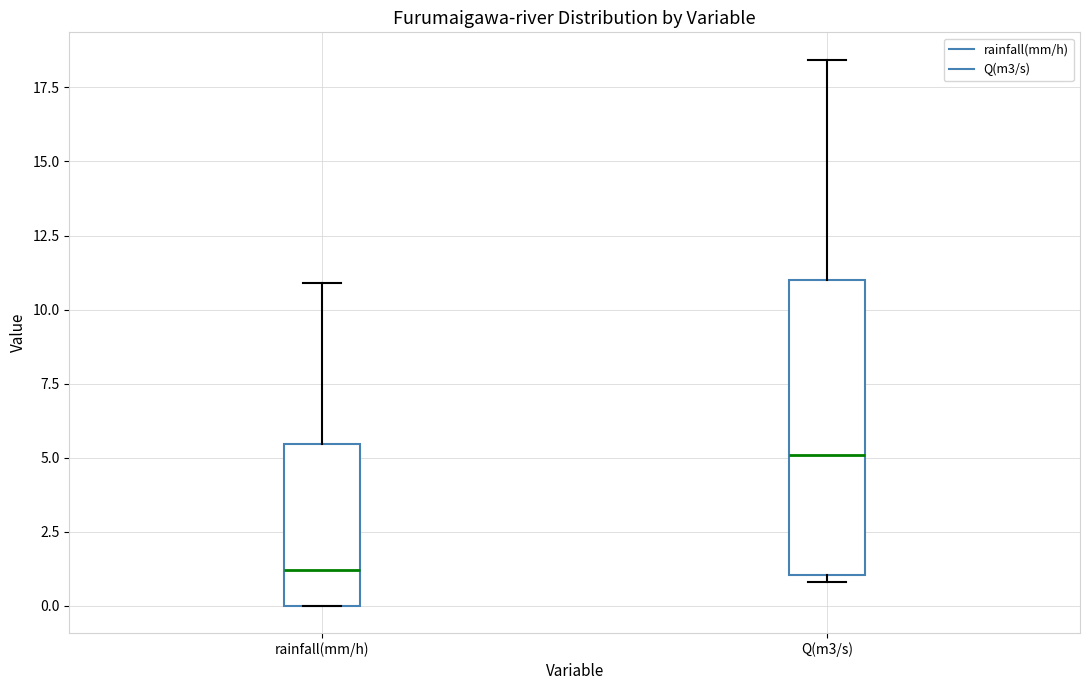

Reading left to right, transcribe this box plot: for each box, give where its median line is, the range the box spans, and where its two whiskers end, as read against the y-axis. The values are not printed on the chart, so give them approximately, as read against the axis.

rainfall(mm/h): median 1.0, box 0.0 to 5.5, whiskers 0.0 to 11.0
Q(m3/s): median 5.0, box 1.0 to 11.0, whiskers 1.0 (just below the box's lower edge) to 18.5